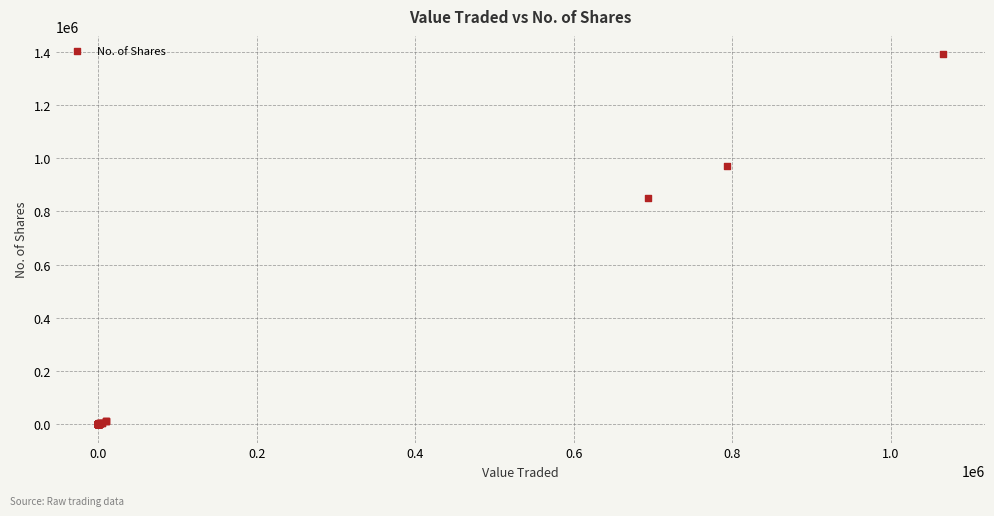

What Y value in the scatter plot is closest to 695375?

850334